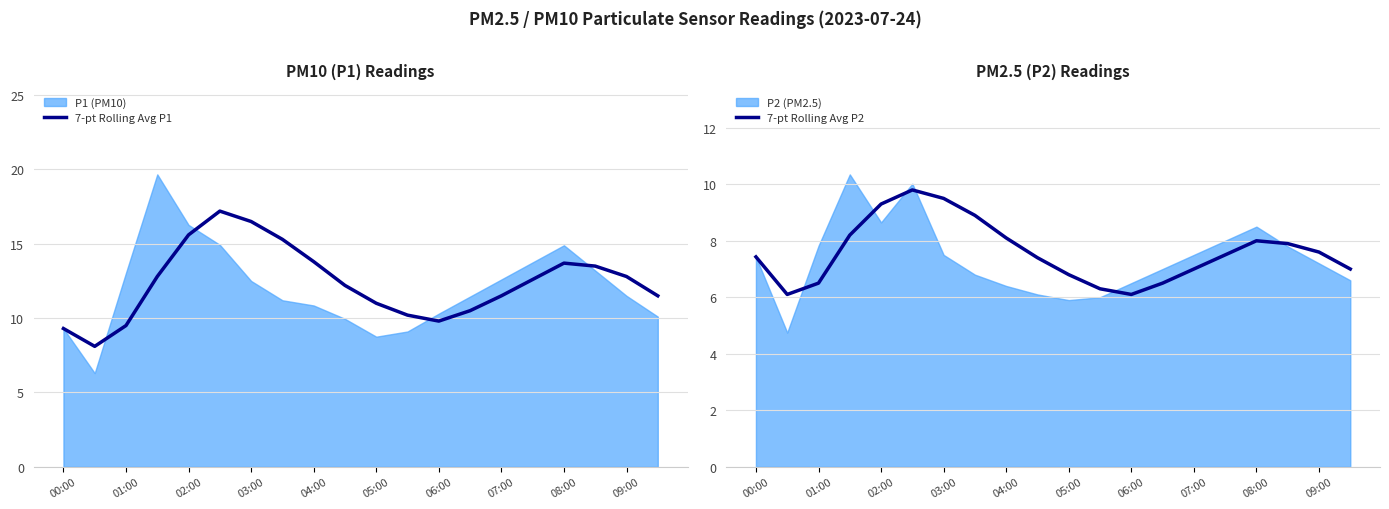

The 7-pt Rolling Avg P2 series shows 2.3 at 07:00. True or false?

False